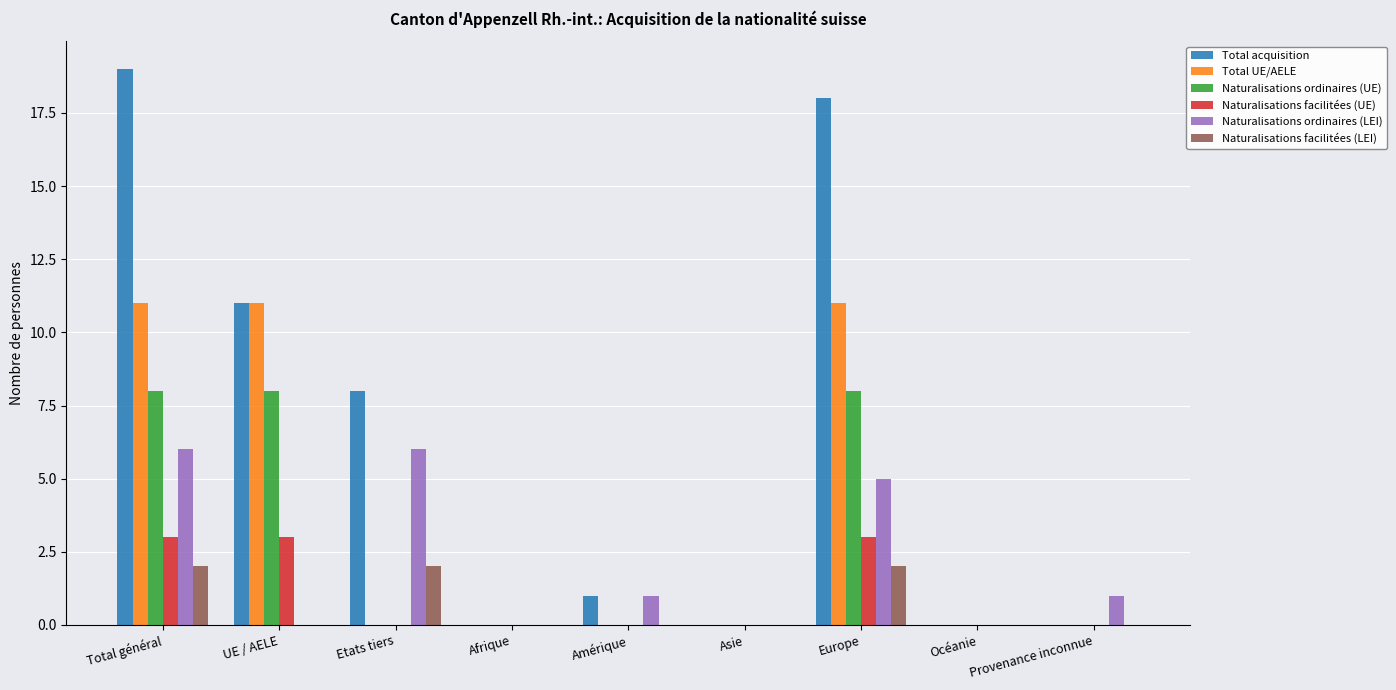

The Naturalisations ordinaires (LEI) series shows 2 at Afrique. True or false?

False